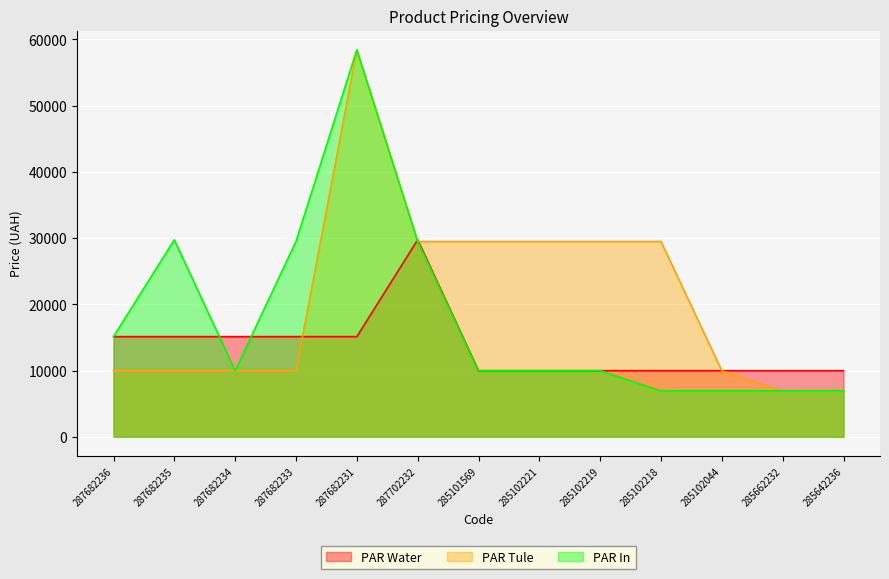

How many data points does each series have?

13